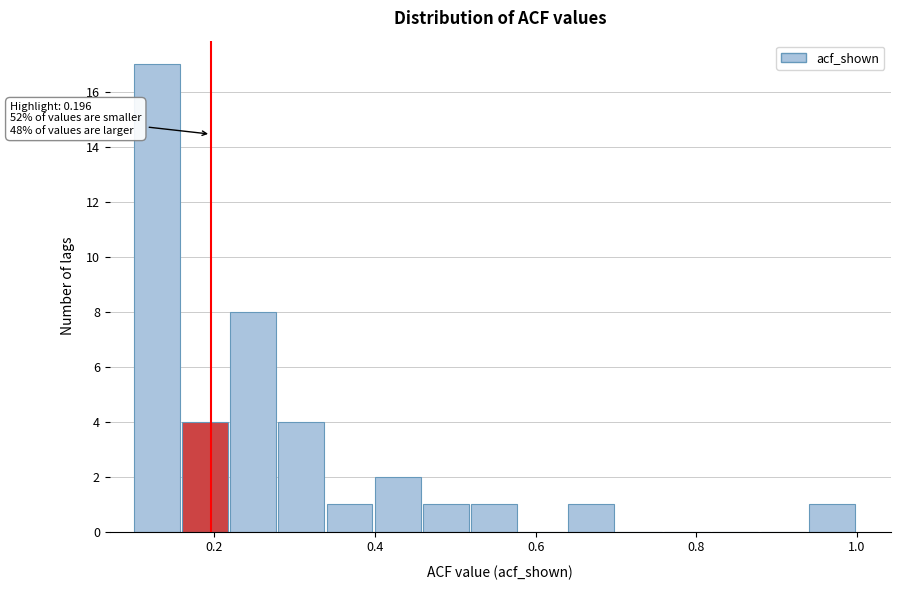

Read against the x-axis, roughly where is the centre of the tallest bar?

0.12